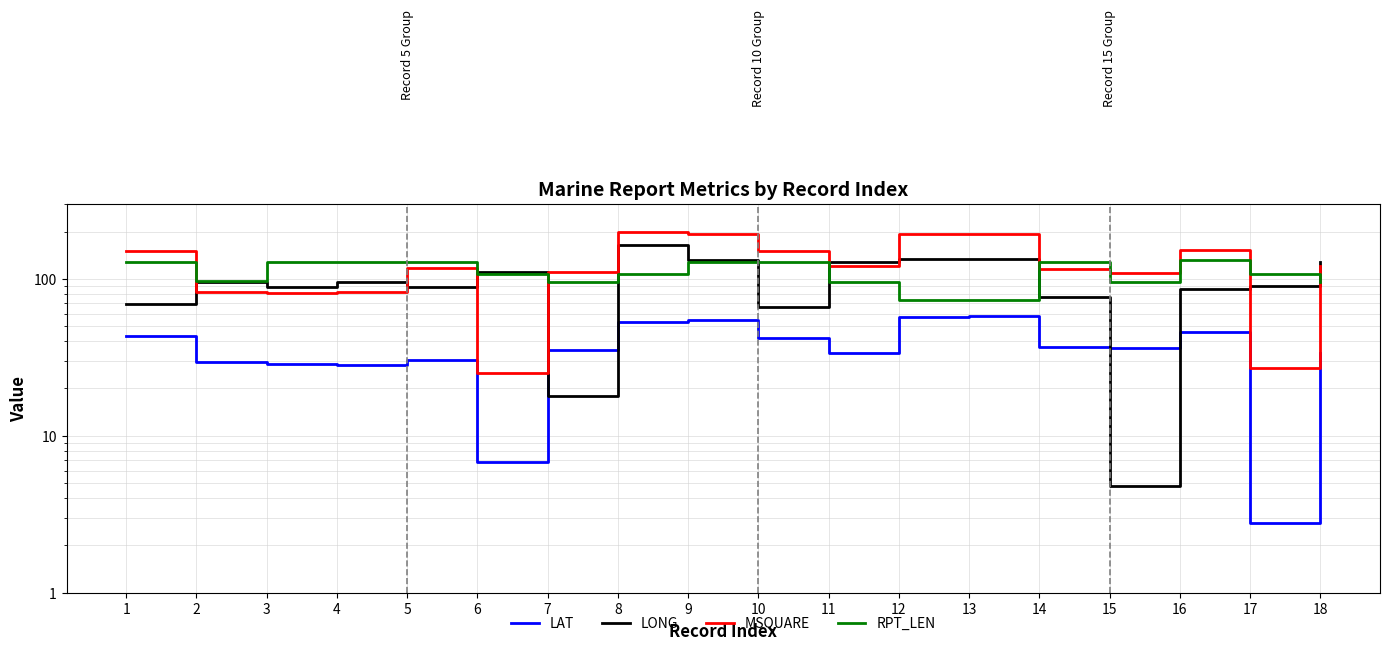

True or false: RPT_LEN has a value of 162.4 at 8.

False